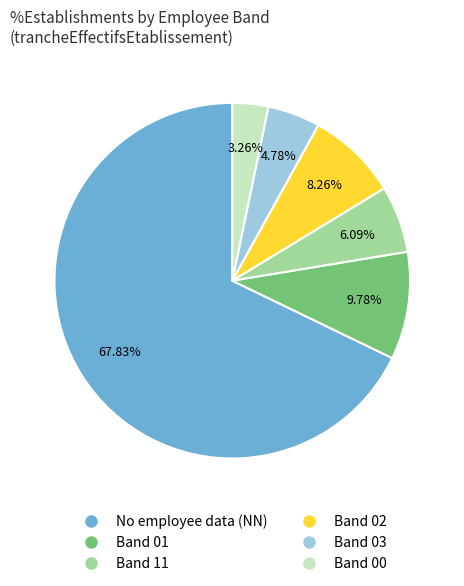

How many slices are in this pie chart?

6